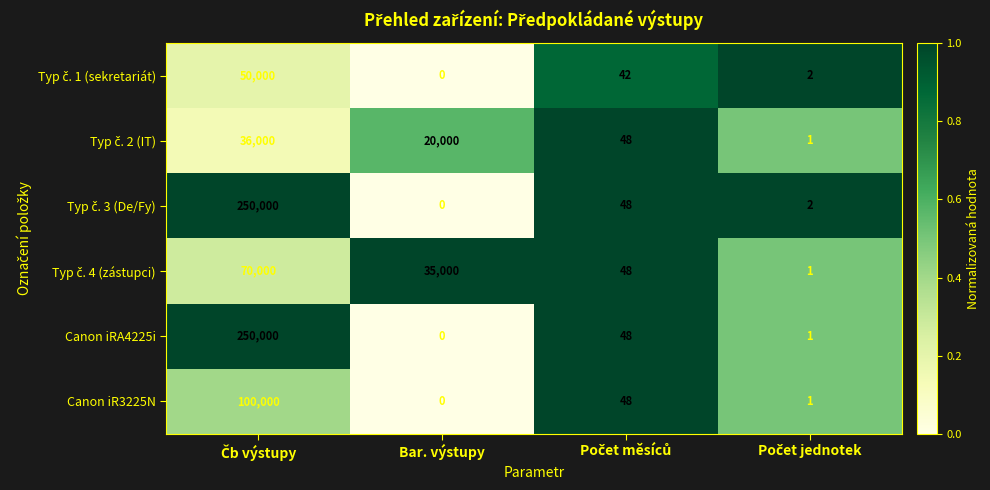

The Canon iR3225N series shows -63023 at Bar. výstupy. True or false?

False